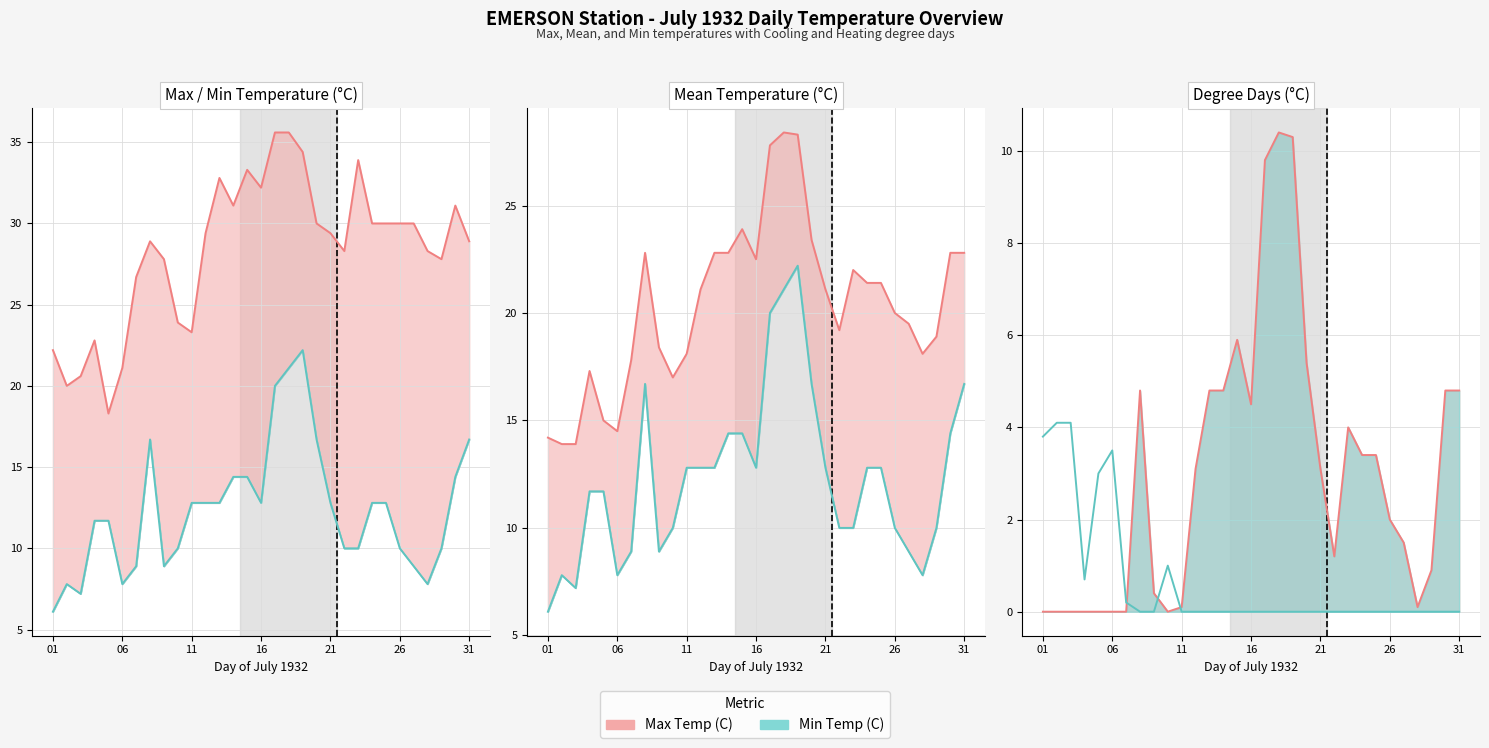

What are all the series names shown in the legend?

Max Temp (C) line, Min Temp (C) line